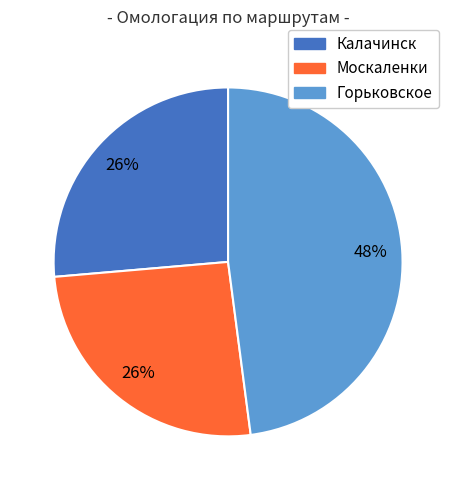

Combined, do Горьковское and Москаленки account for over 50%?

Yes